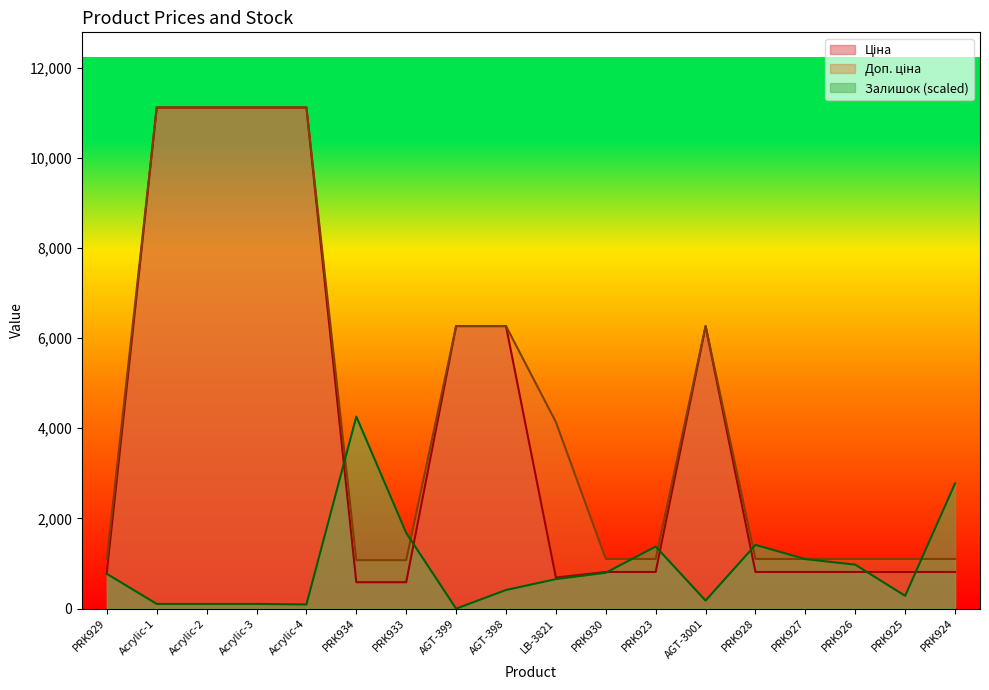

Reading right to left, transcribe all the data shown in this chart.

Ціна: 813.0	813.0	813.0	813.0	813.0	6266.7	813.0	813.0	689.6	6266.7	6266.7	586.0	586.0	11113.6	11113.6	11113.6	11113.6	813.0
Доп. ціна: 1101.8	1101.8	1101.8	1101.8	1101.8	6266.7	1101.8	1101.8	4137.8	6266.7	6266.7	1074.5	1074.5	11113.6	11113.6	11113.6	11113.6	1101.8
Залишок: 2778.4	284.0	975.5	1099.0	1413.9	179.1	1376.8	796.5	654.5	413.7	0.0	1679.4	4260.2	92.6	105.0	105.0	105.0	771.8